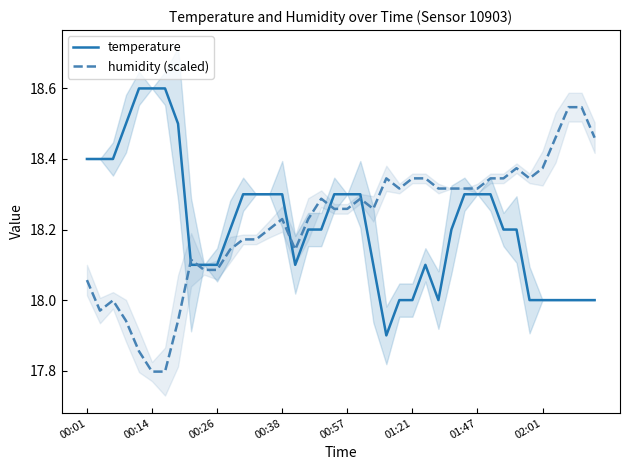

How many intersections are there between temperature and humidity (scaled)?

5